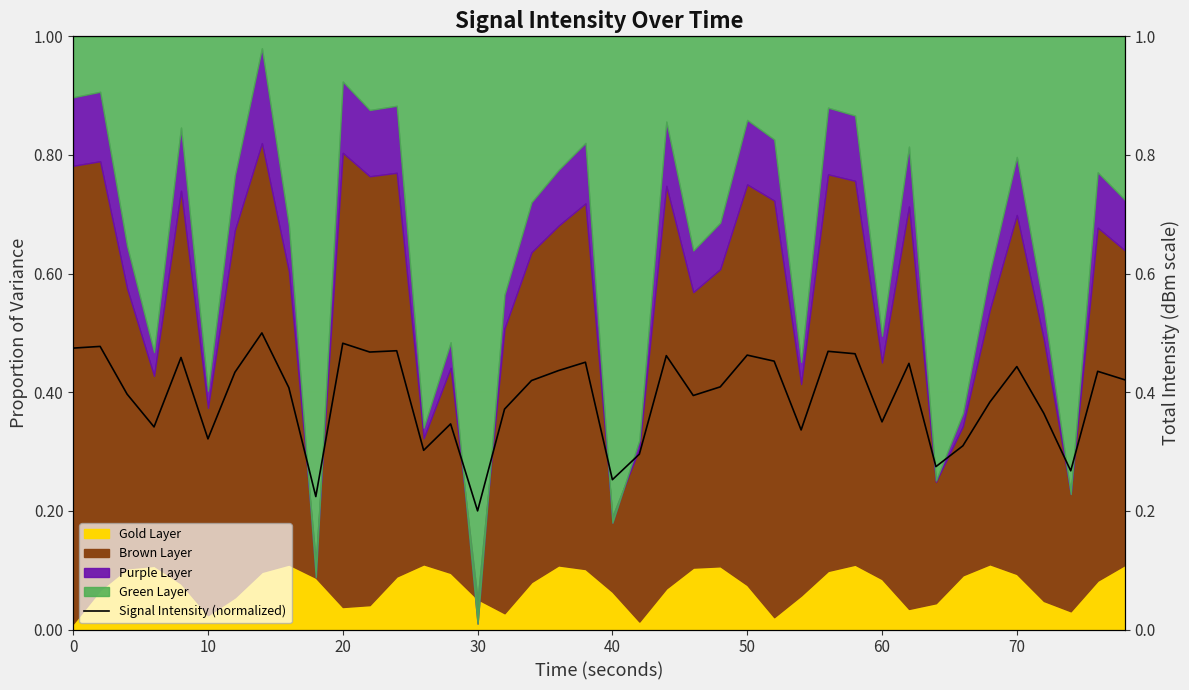

What is the difference between the second highest and second lowest values?

0.3